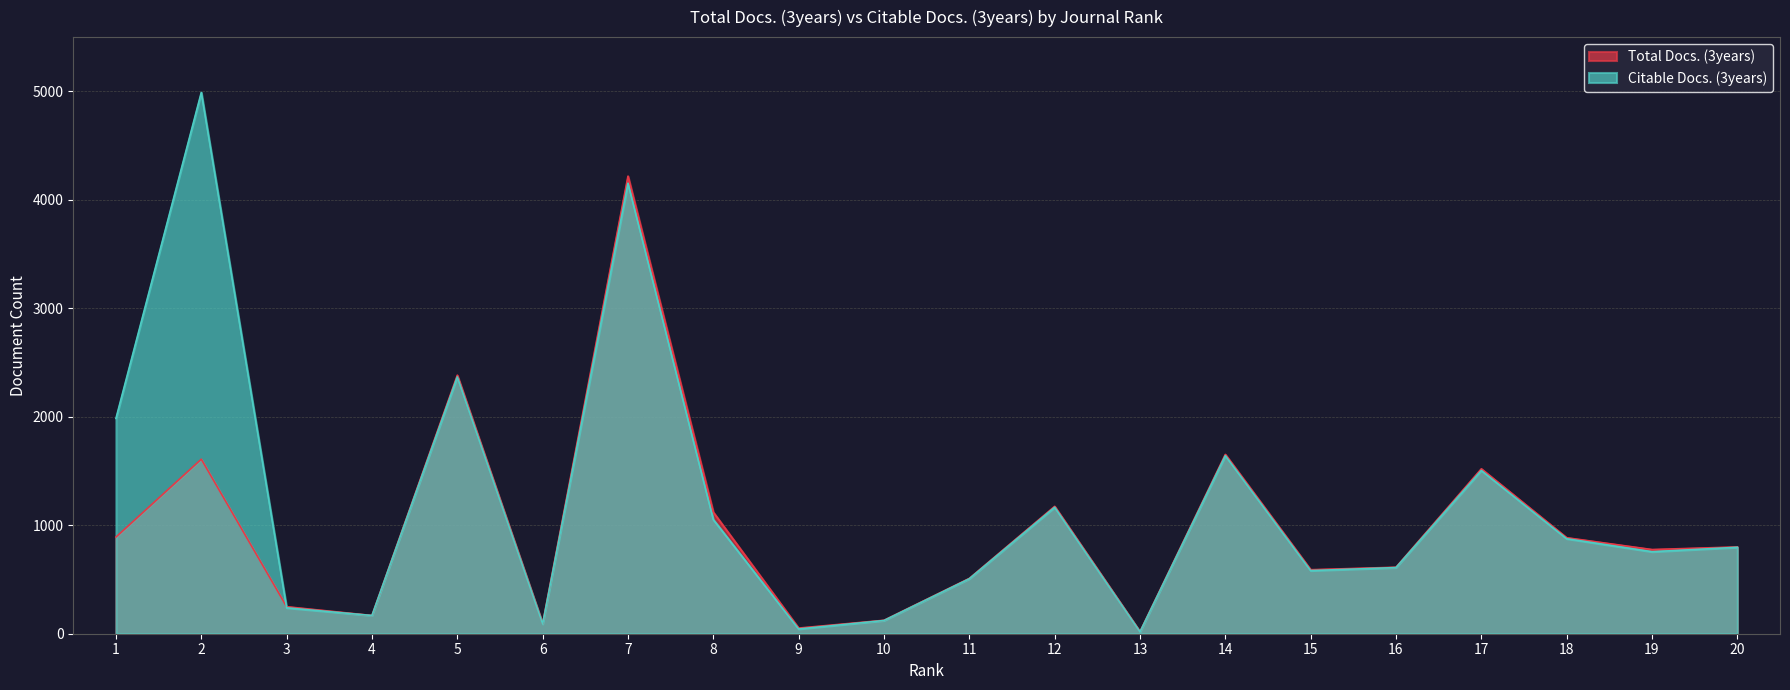

Which series has the largest total across all categories?

Citable Docs. (3years)